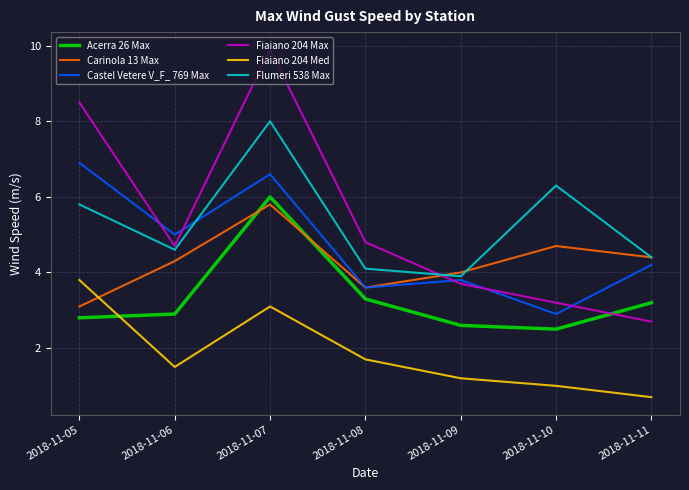

What is the minimum value for Castel Vetere V_F_ 769 Max?

2.9